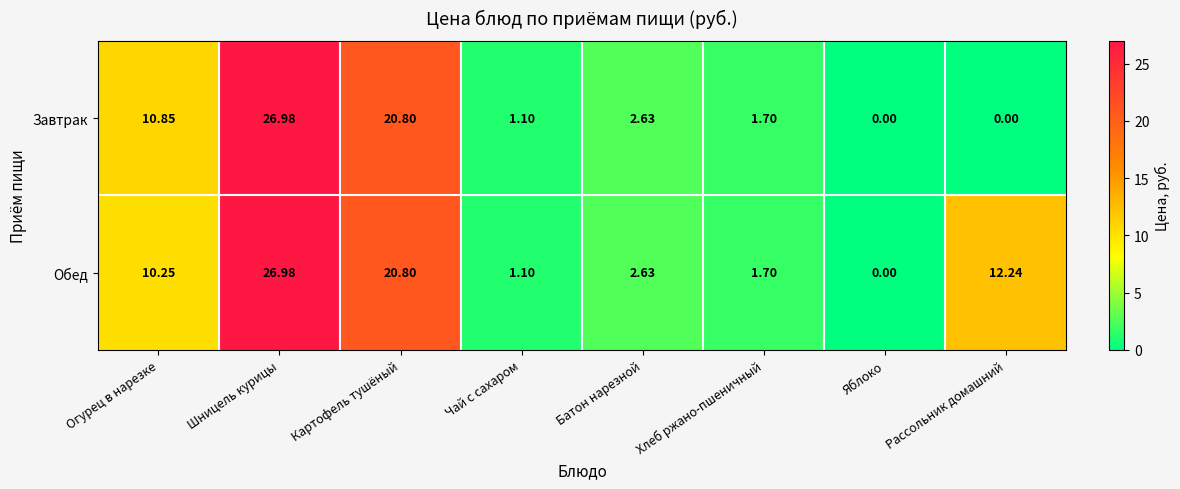

Which series changed the most between Хлеб ржано-пшеничный and Рассольник домашний?

Обед